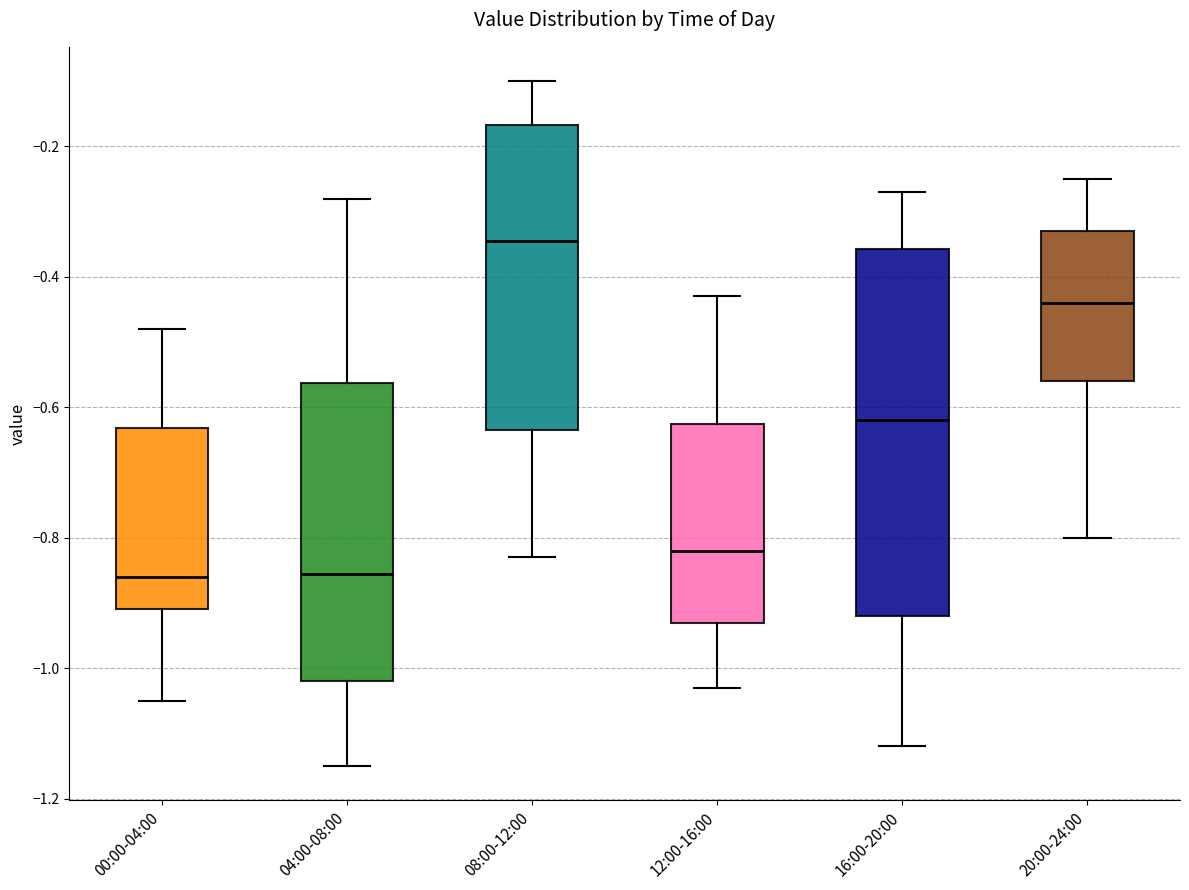

Reading left to right, transcribe this box plot: for each box, give where its median line is, the range the box spans, and where its two whiskers end, as read against the y-axis. The values are not printed on the chart, so give them approximately, as read against the axis.

00:00-04:00: median -0.86, box -0.90 to -0.64, whiskers -1.04 to -0.48
04:00-08:00: median -0.86, box -1.02 to -0.56, whiskers -1.14 to -0.28
08:00-12:00: median -0.34, box -0.64 to -0.16, whiskers -0.82 to -0.10
12:00-16:00: median -0.82, box -0.92 to -0.62, whiskers -1.02 to -0.42
16:00-20:00: median -0.62, box -0.92 to -0.36, whiskers -1.12 to -0.26
20:00-24:00: median -0.44, box -0.56 to -0.32, whiskers -0.80 to -0.24